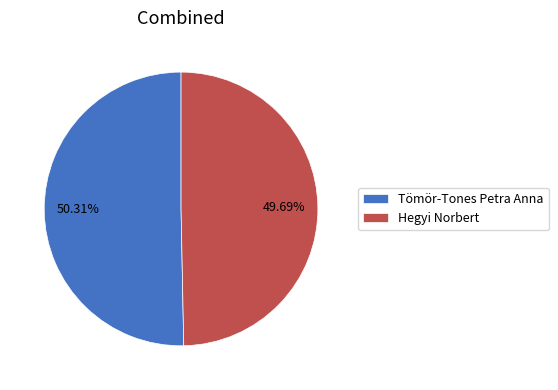

True or false: Hegyi Norbert accounts for 39% of the total.

False